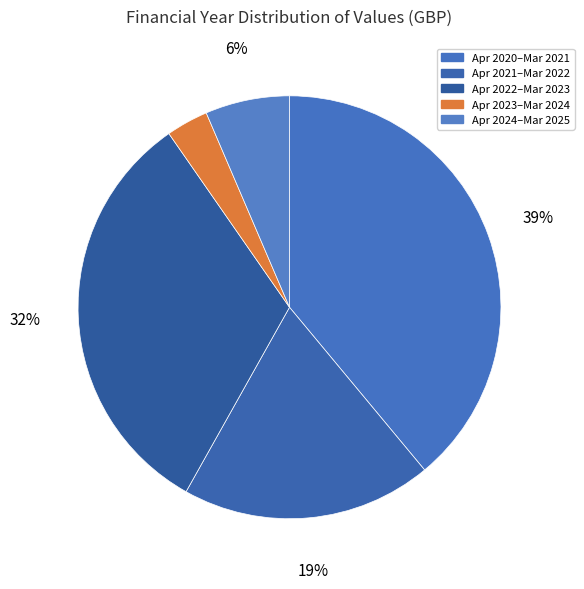

Is there a majority slice in this chart?

No